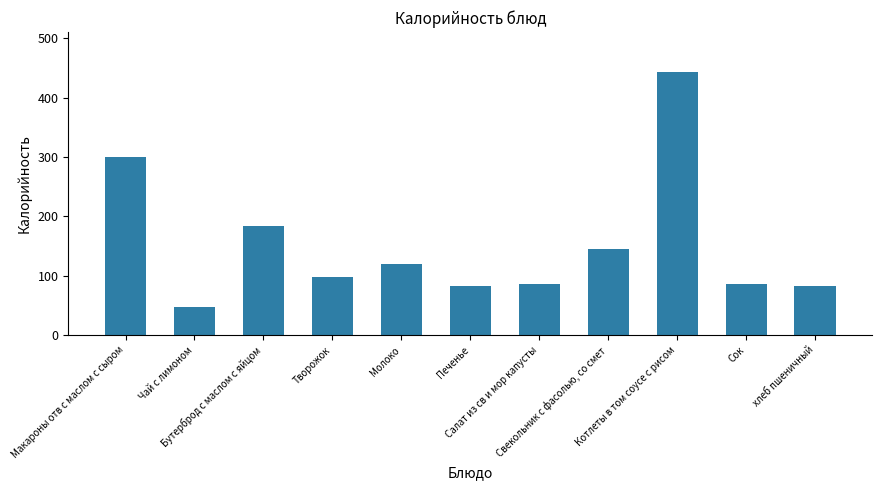

Does the chart contain any negative values?

No